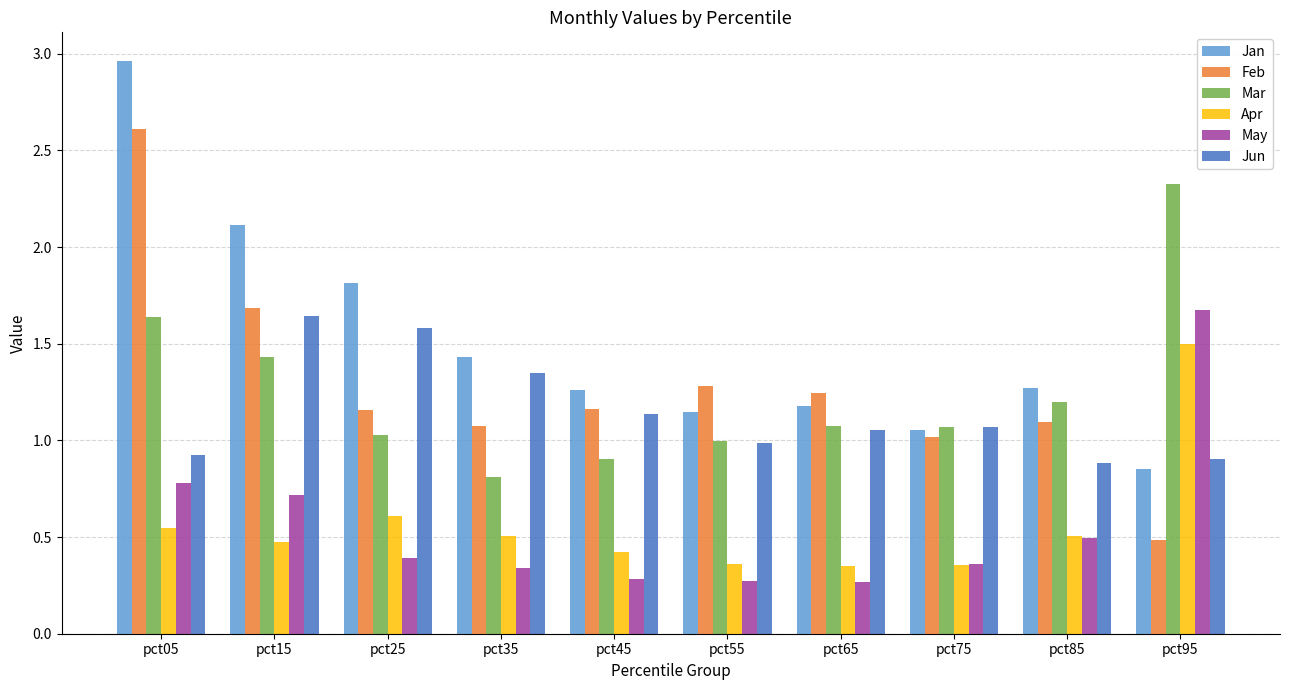

Which series has the largest total across all categories?

Jan